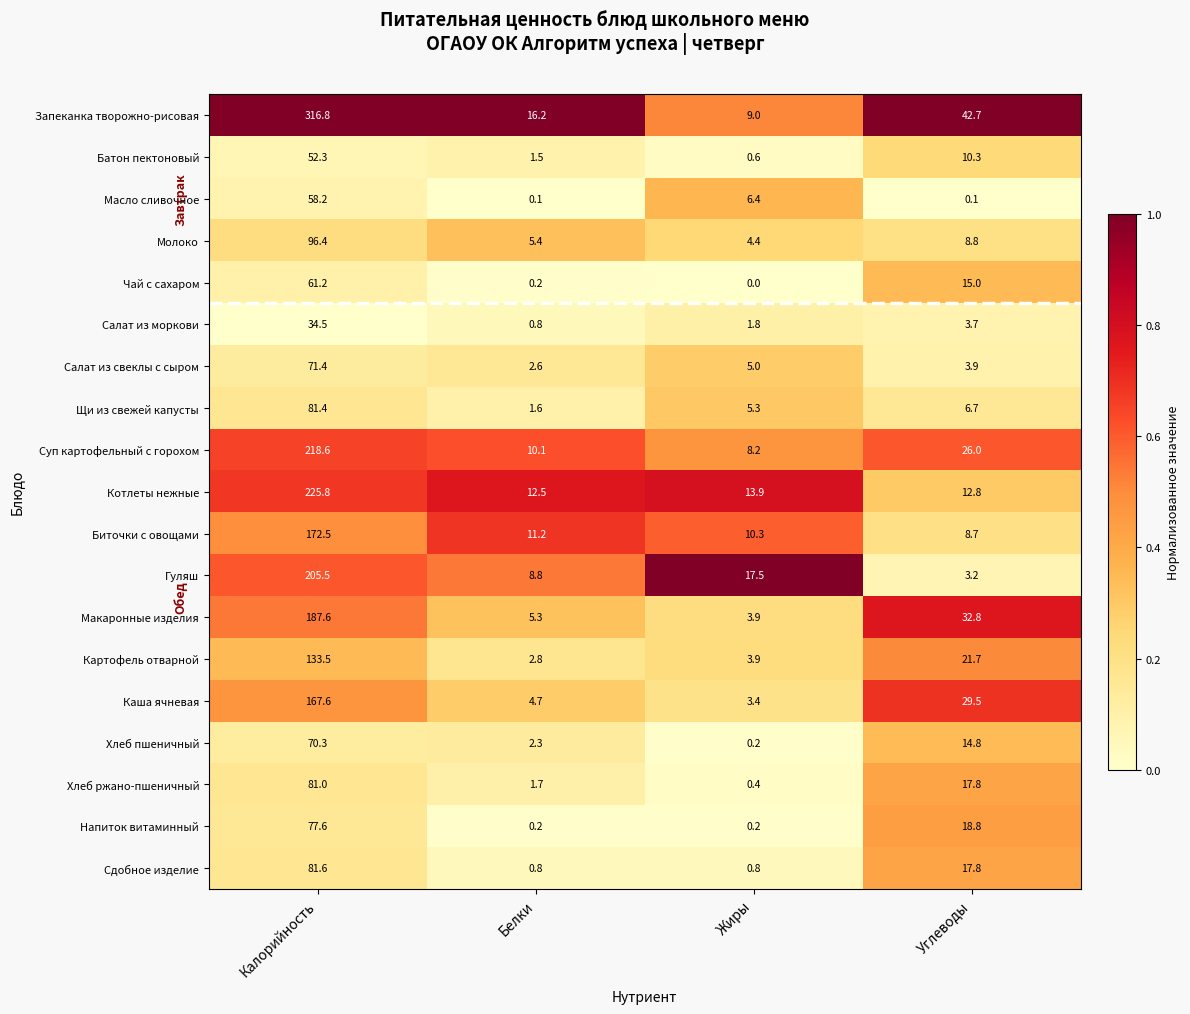

At which label does Гуляш reach its peak?

Калорийность